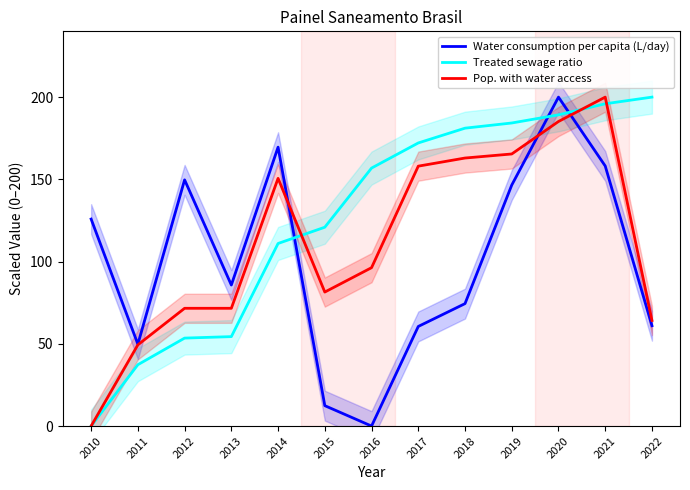

Rank the series by their maximum value, from lowest to highest.

Water consumption per capita (L/day), Treated sewage ratio, Pop. with water access